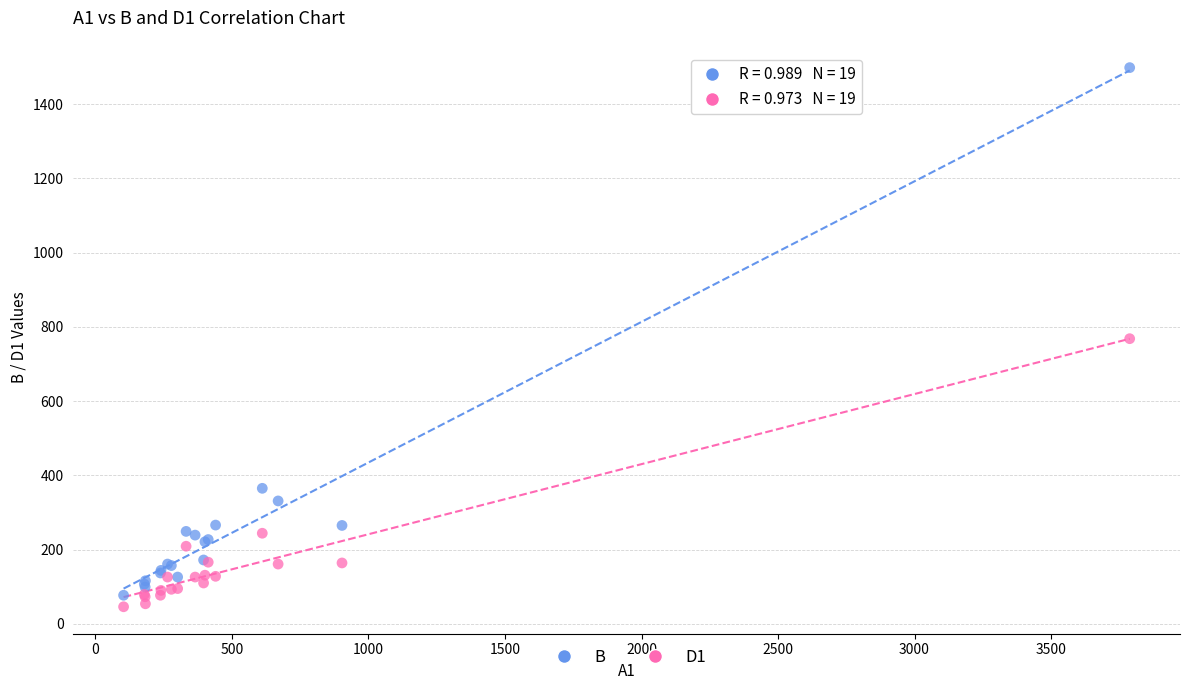

Which series has the largest Y range (max minus min)?

B